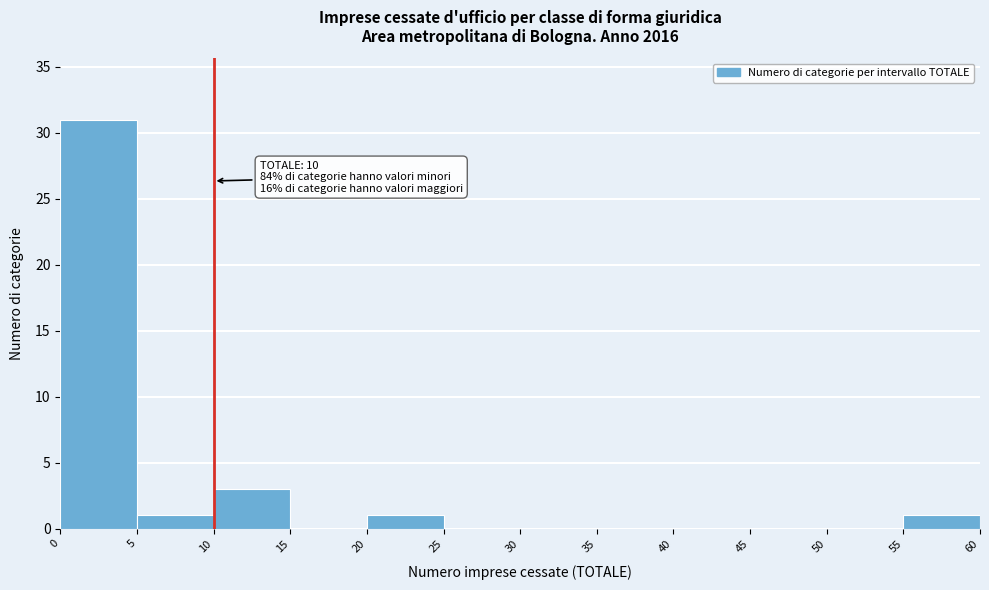

Over which range of the x-axis is the bar tallest?

0 to 5